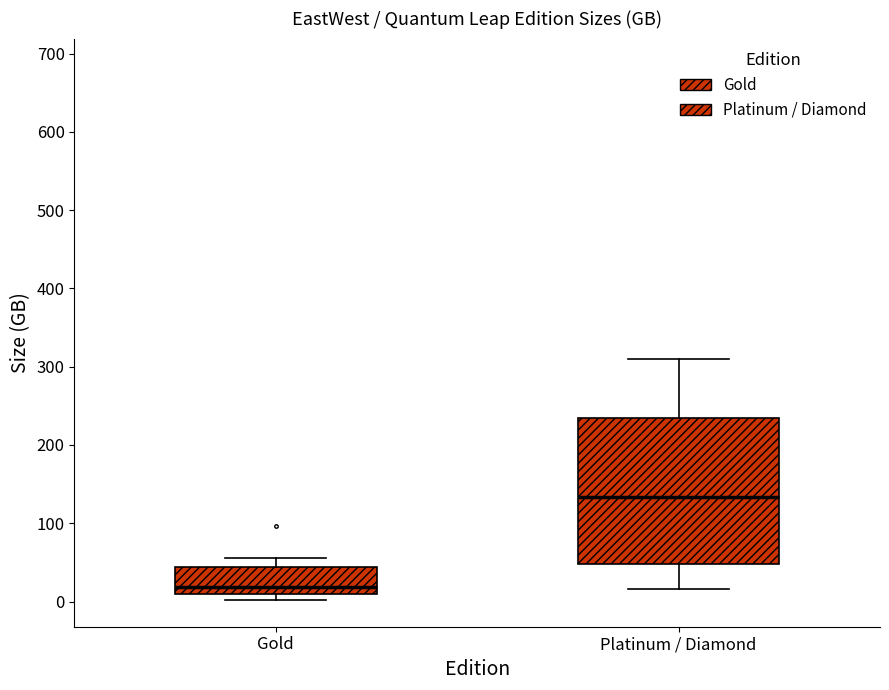

Which box is the tallest, from its lower edge to its upper edge?

Platinum / Diamond